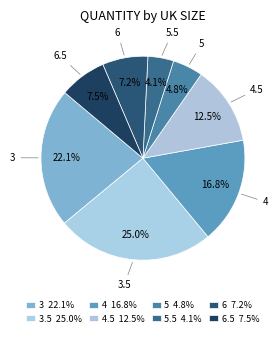

The 3.5 slice represents 35% of the pie. True or false?

False